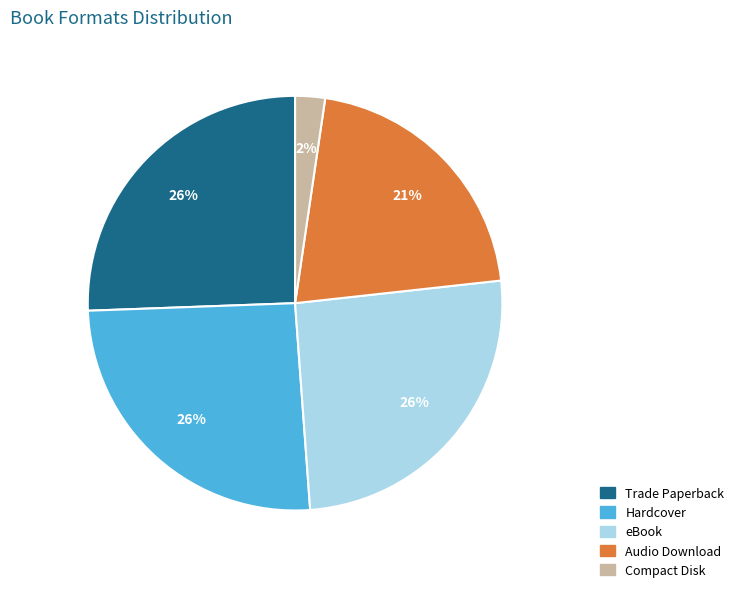

Count the number of slices in the pie.

5